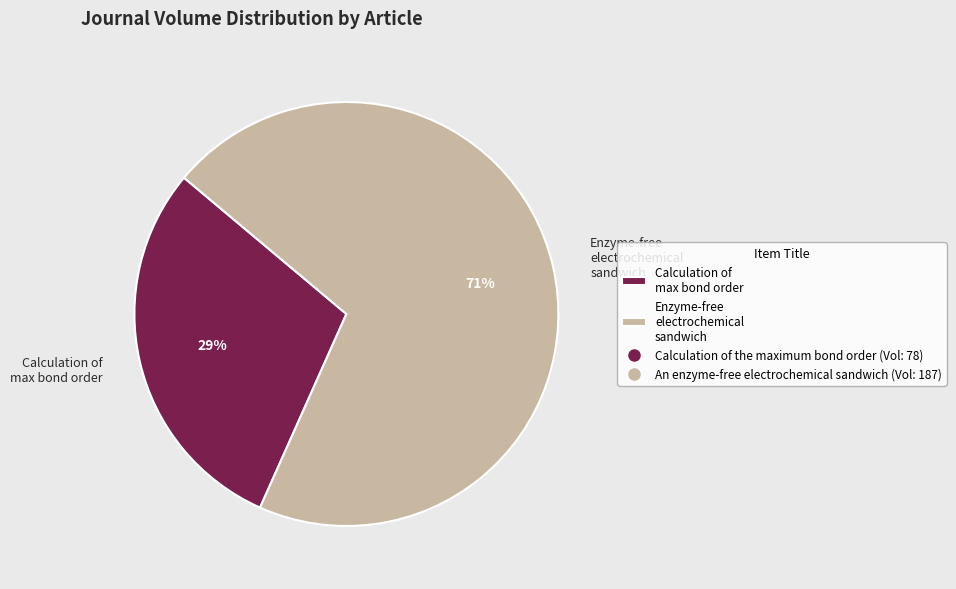

Which slice is the largest?

Enzyme-free electrochemical sandwich